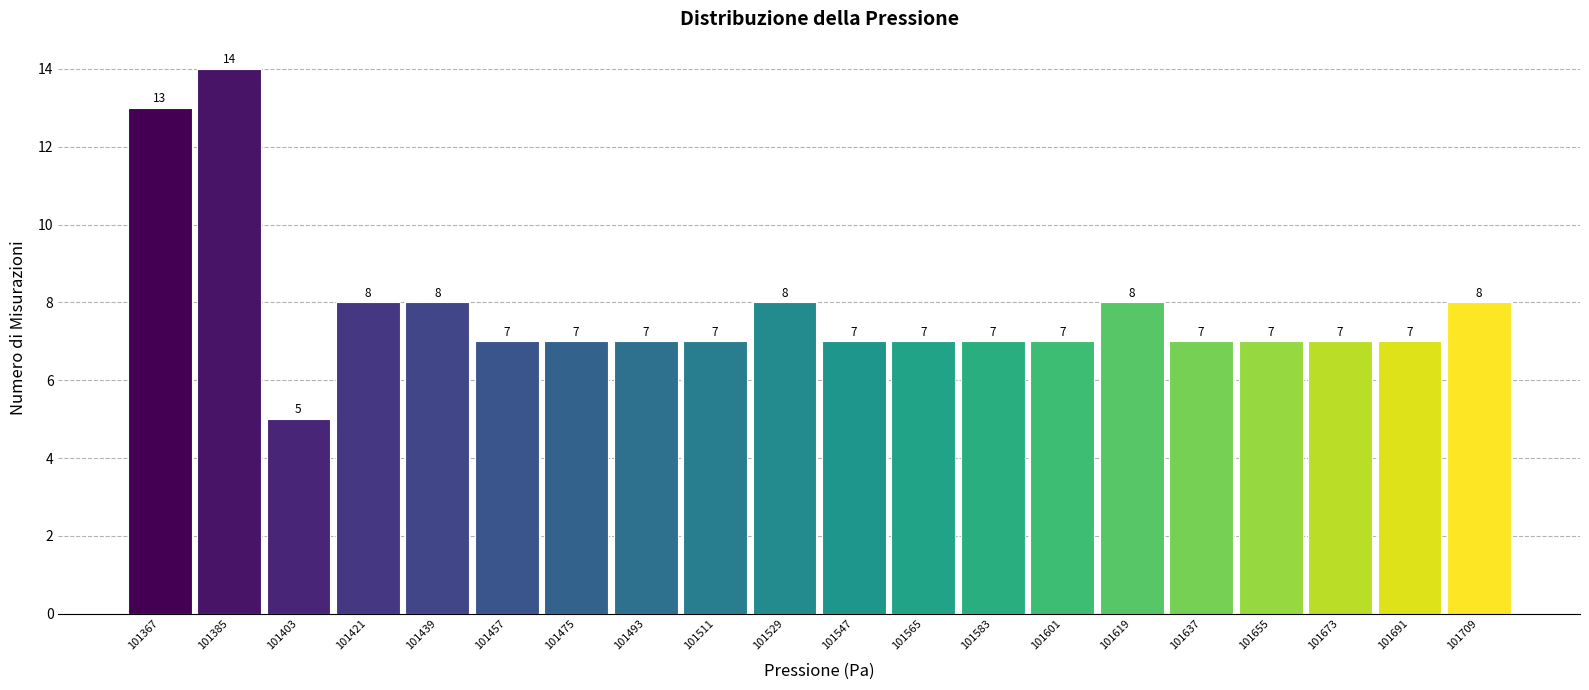

Over which range of the x-axis is the bar tallest?

101376 to 101394